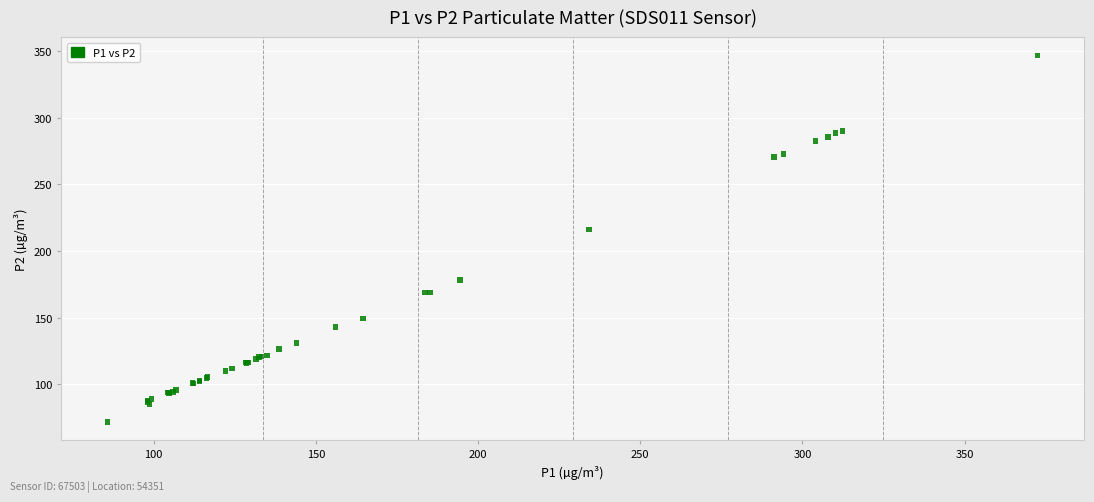

What Y value in the scatter plot is closest to 209?

216.1